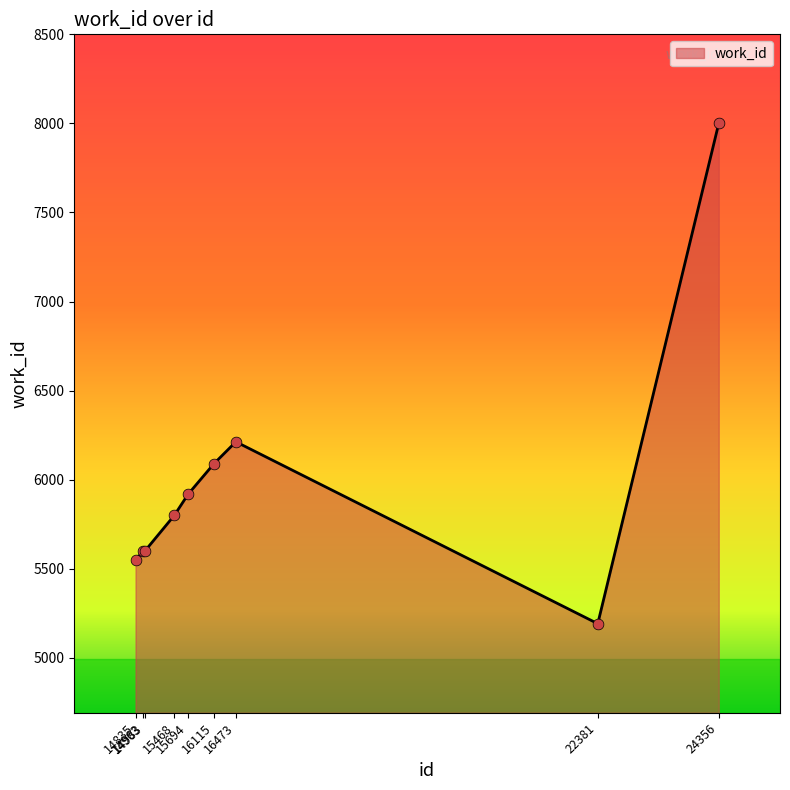

What is the change in value from 14835 to 16115?

+538